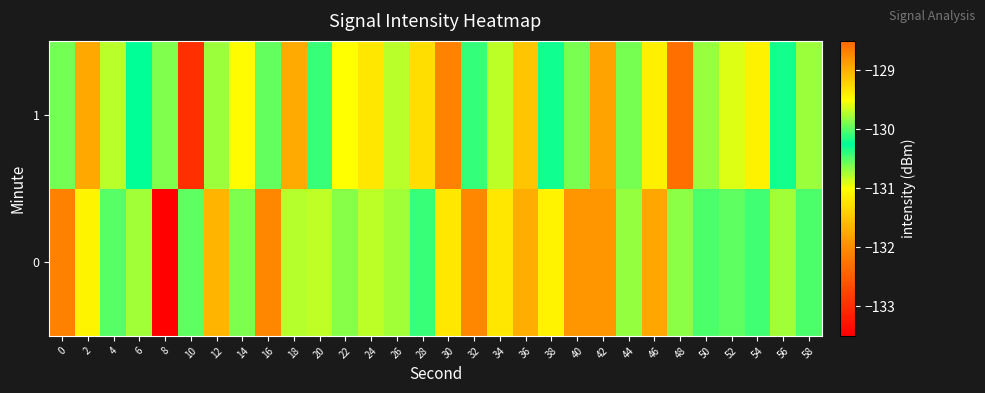

What is the maximum value shown in the chart?

-128.7